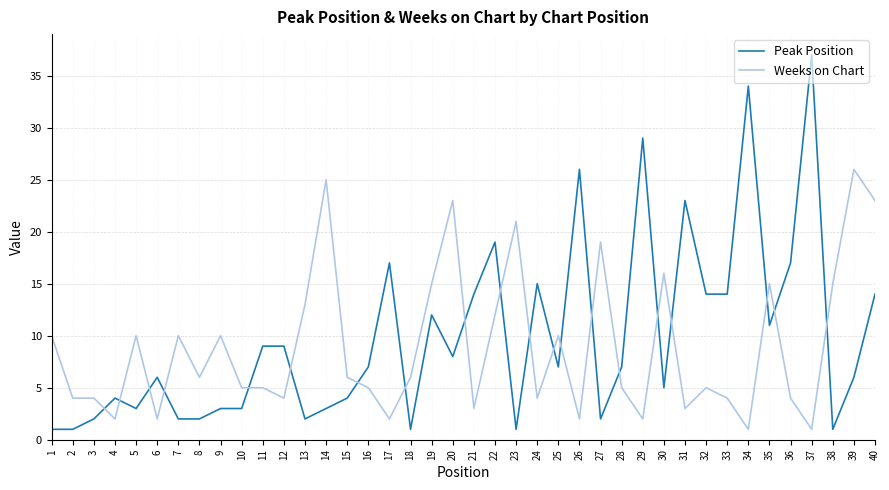

After their last crossing, which series has the higher values: Peak Position or Weeks on Chart?

Weeks on Chart